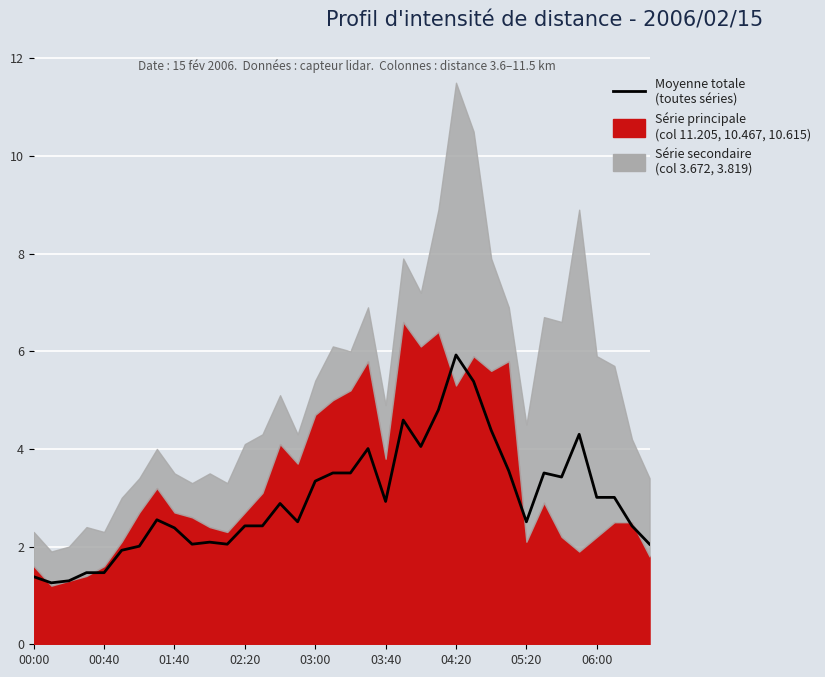

Rank the categories by value from highest to lowest.

24, 25, 23, 21, 26, 31, 22, 19, 27, 17, 18, 29, 30, 16, 32, 33, 20, 14, 05:20, 15, 28, 12, 13, 34, 06:00, 10, 9, 11, 35, 04:20, 03:40, 02:20, 03:00, 00:00, 01:40, 00:40